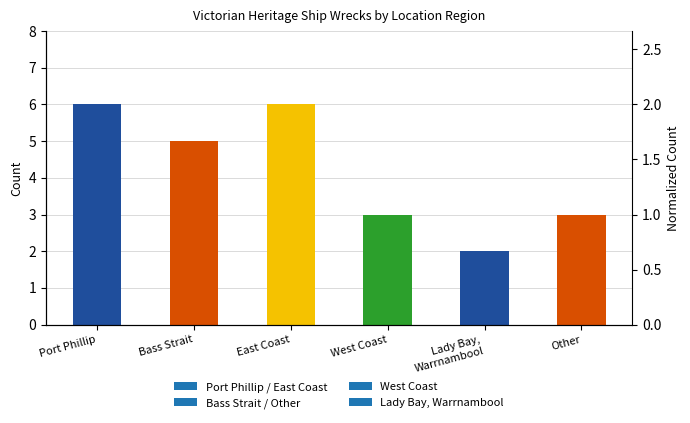

Reading left to right, what are all the values shown in this chart?

6	5	6	3	2	3